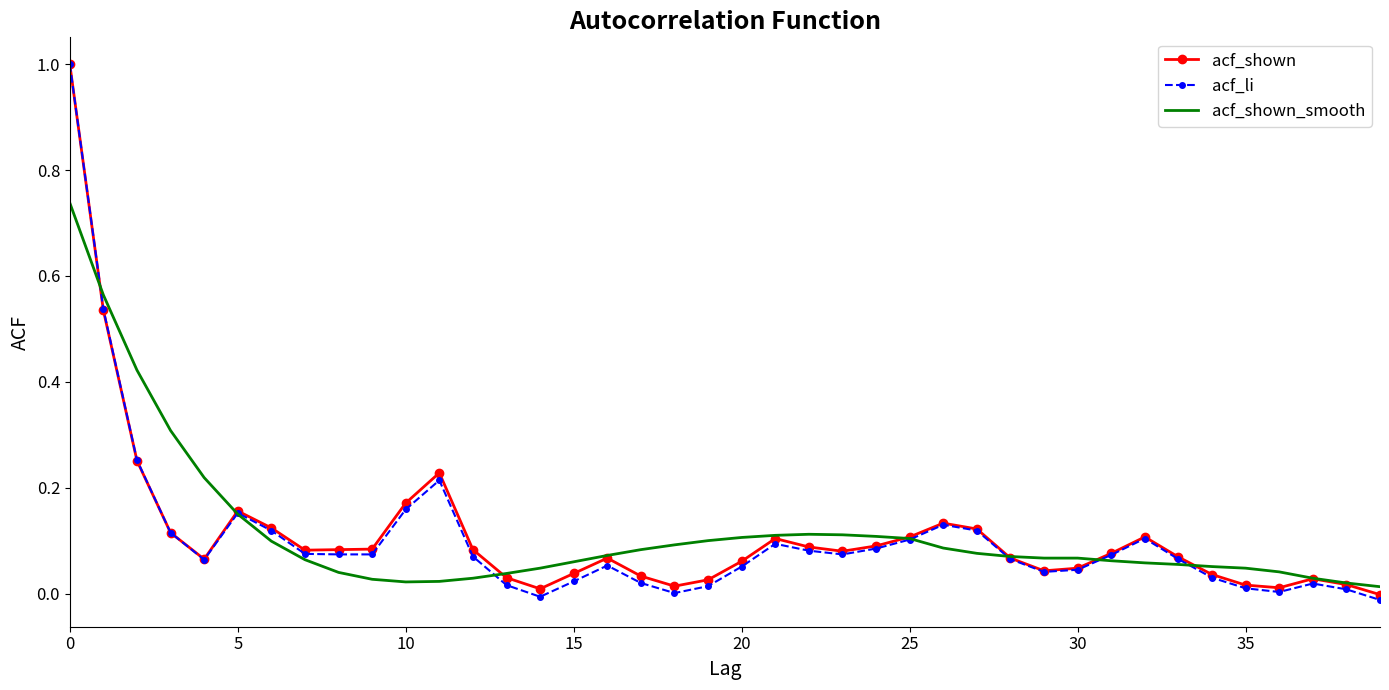

What is the highest value of the acf_li series?

1.0